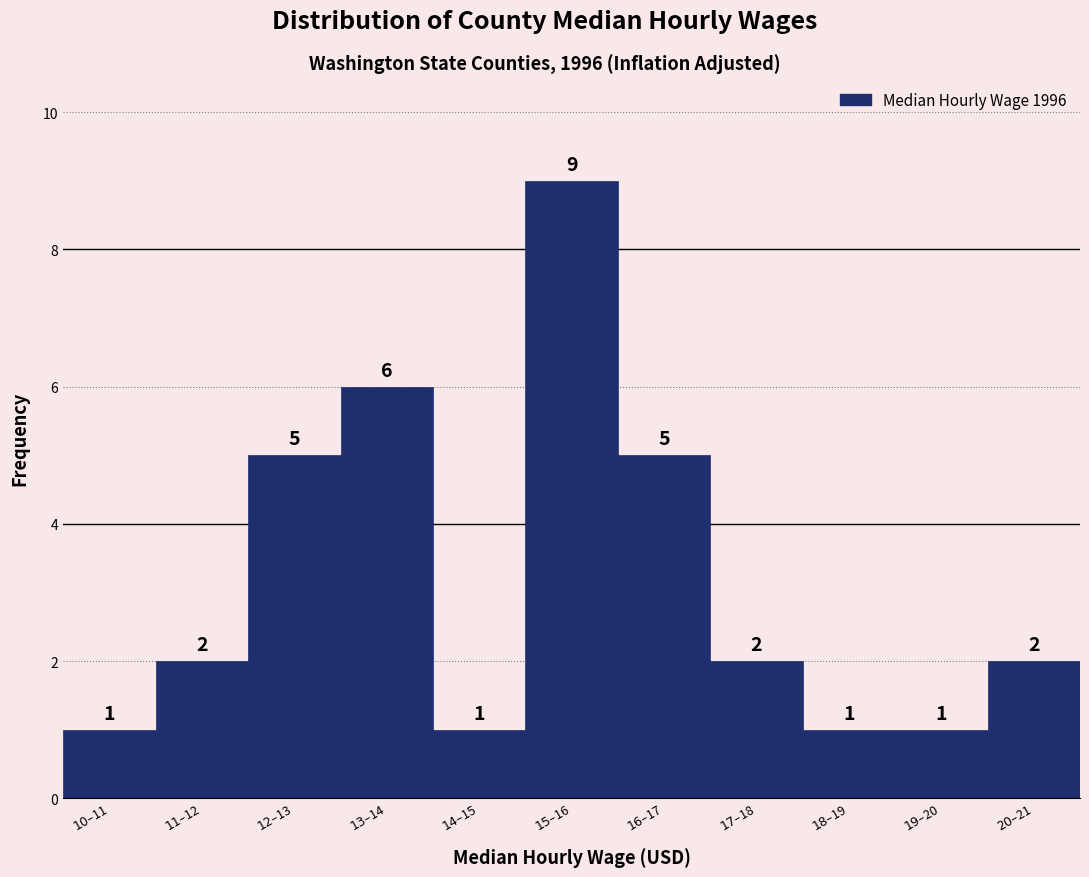

Reading left to right, extract all data points from this chart.

1	2	5	6	1	9	5	2	1	1	2